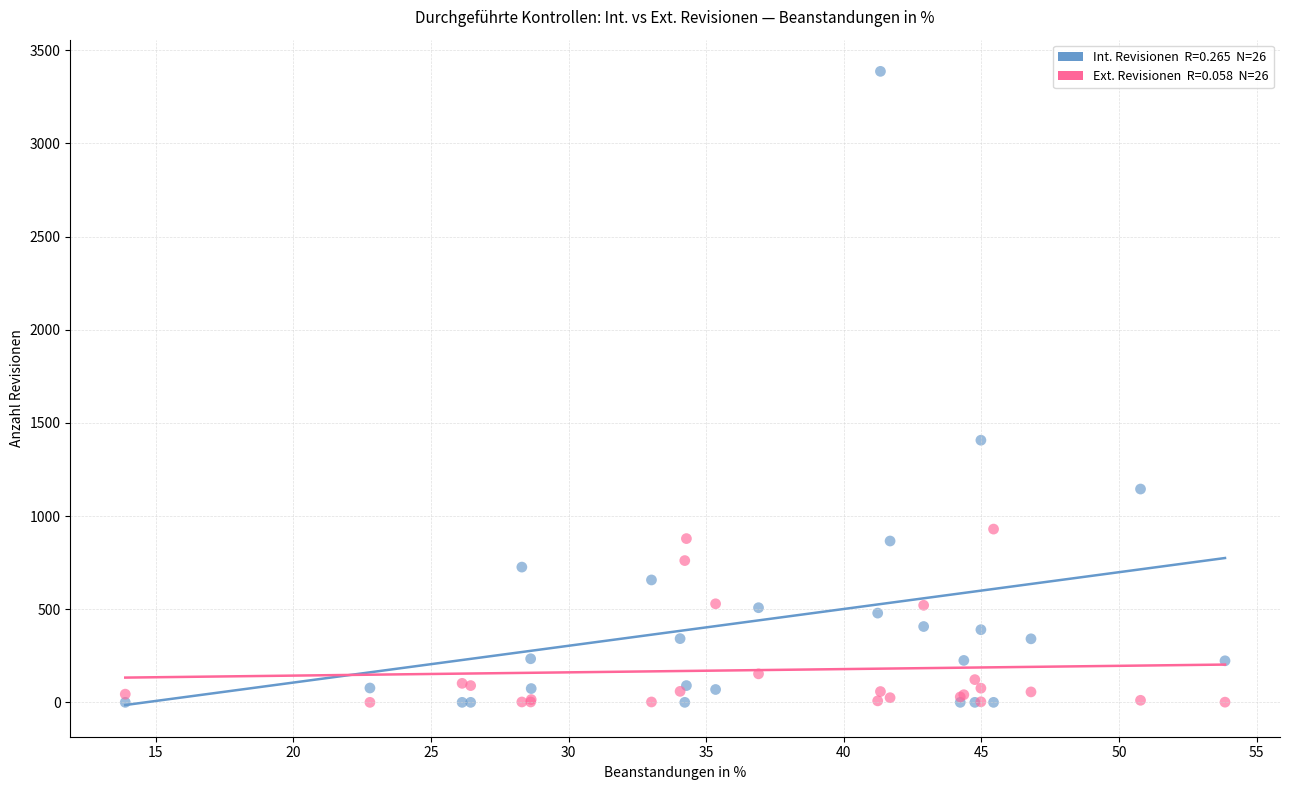

Across all series, what Y value is closest to 1693?

1407